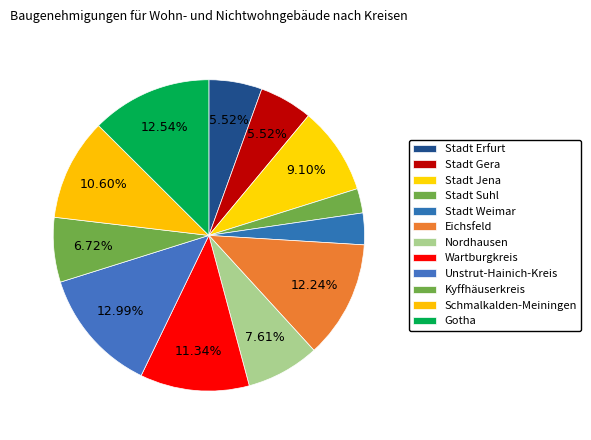

Which category has the smallest portion of the pie?

Stadt Suhl